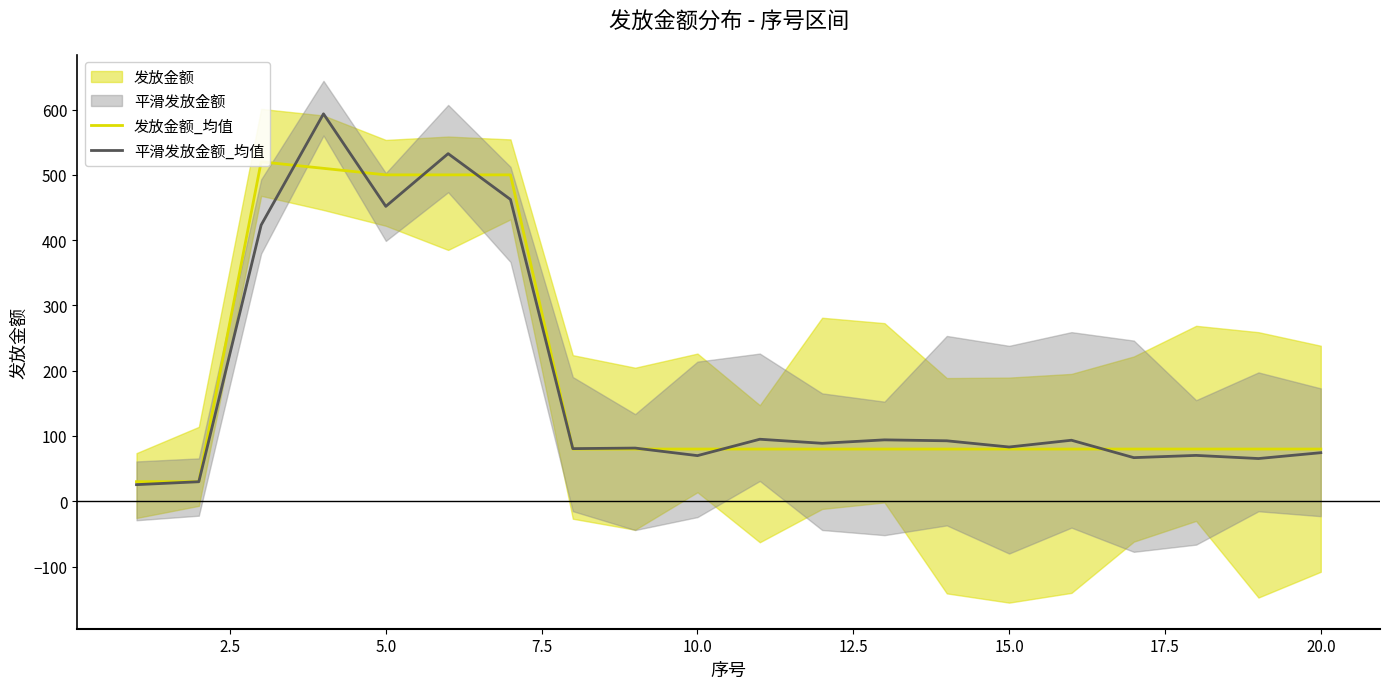

What is the lowest value of the 平滑发放金额_均值 series?

25.5